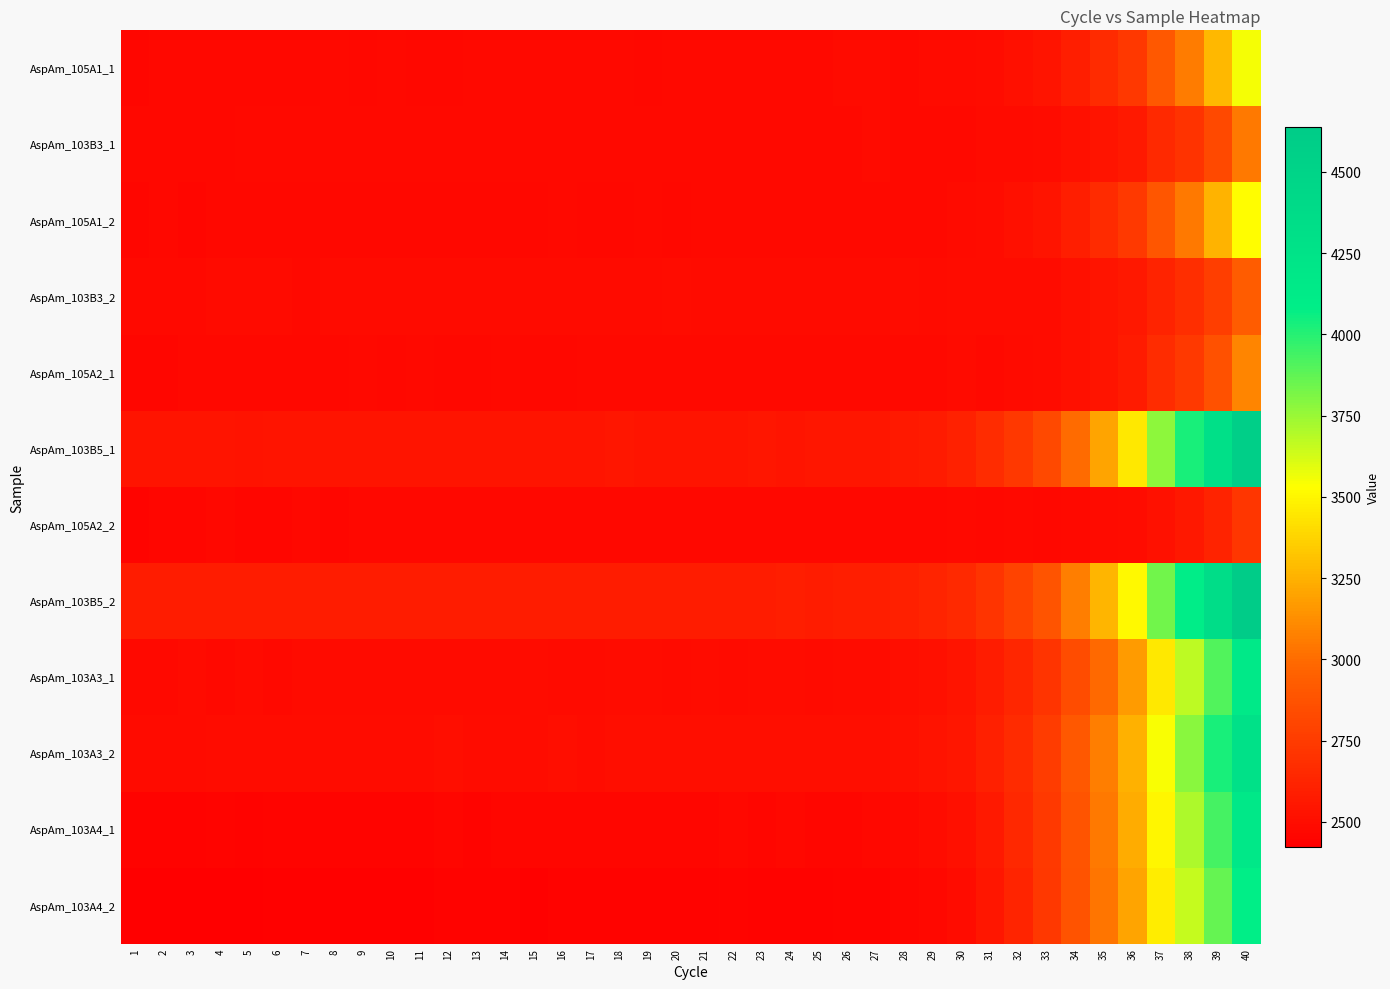

What is the smallest value displayed?

2422.8